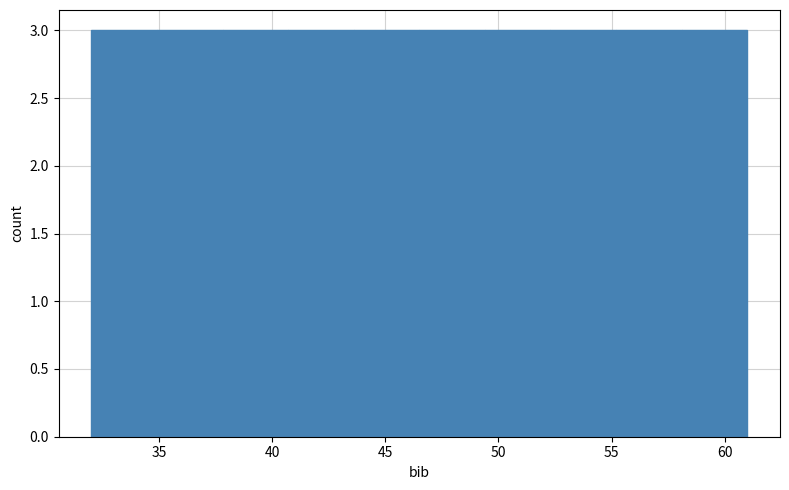

Reading left to right, list every bar in this chart as the range it spans on the x-axis followed by its height. Neither the bar edges nor the heights are printed on the chart, so give them approximately, as read against the axes.

32.0 to 34.9: 3
34.9 to 37.8: 3
37.8 to 40.7: 3
40.7 to 43.6: 3
43.6 to 46.5: 3
46.5 to 49.4: 3
49.4 to 52.3: 3
52.3 to 55.2: 3
55.2 to 58.1: 3
58.1 to 61.0: 3